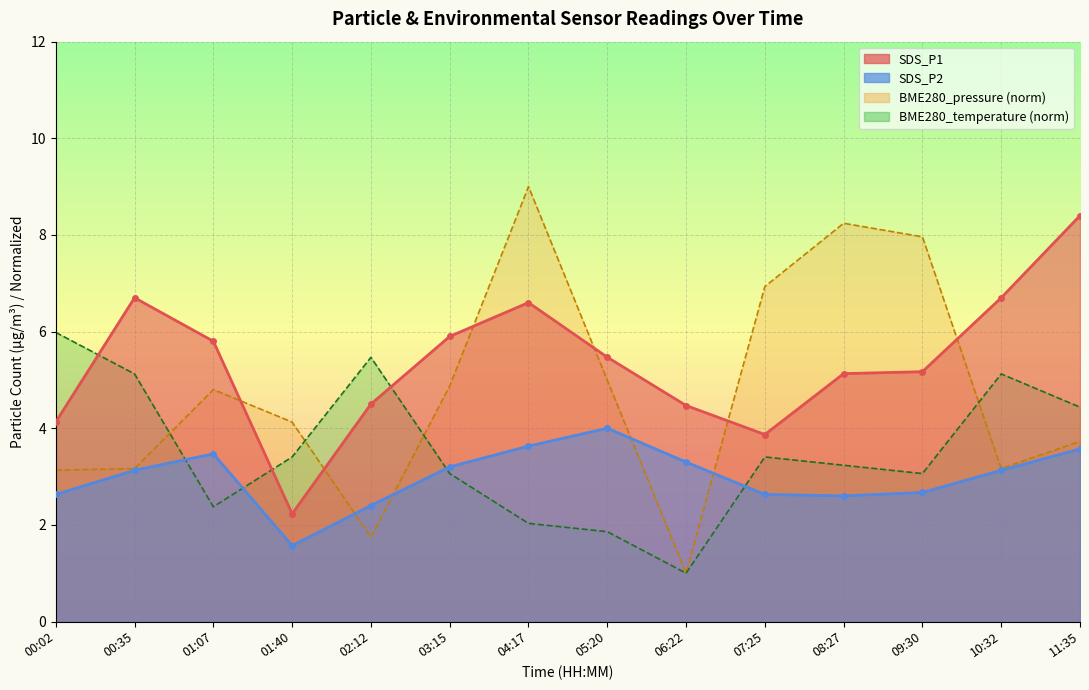

At which label is SDS_P2 closest to 2?

02:12